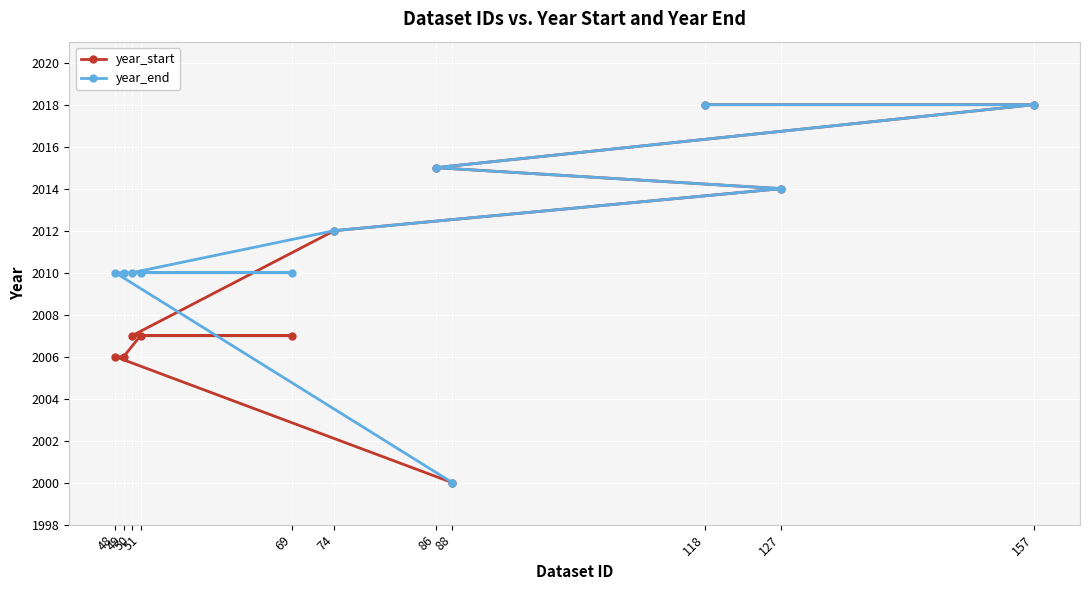

True or false: year_end and year_start cross at least once.

False